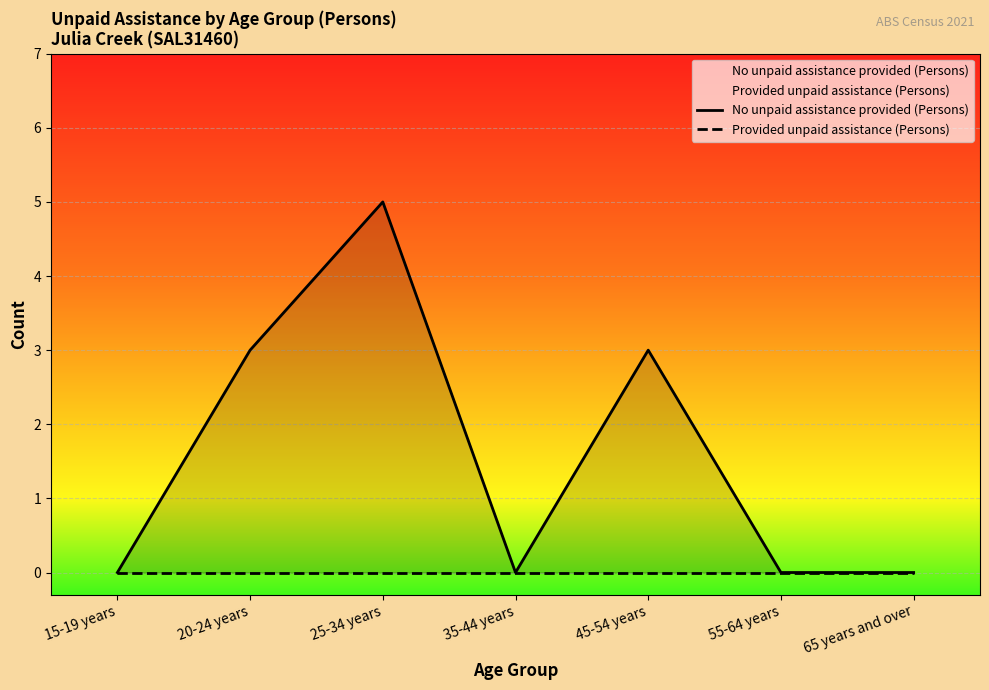

Between 25-34 years and 35-44 years, which is larger?

25-34 years